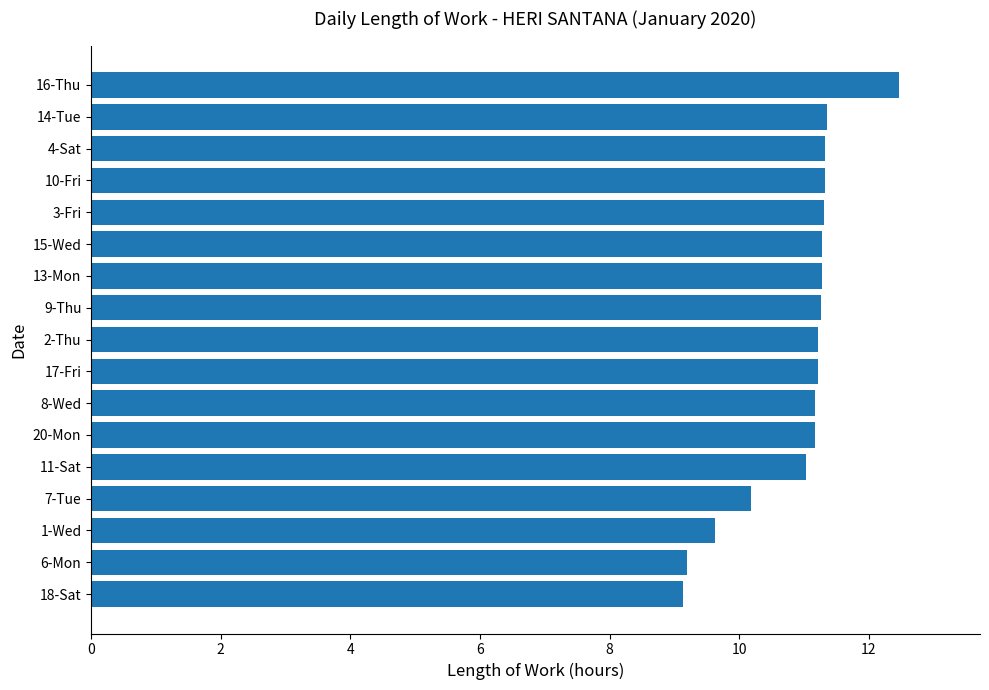

What is the sum of all values?

185.5